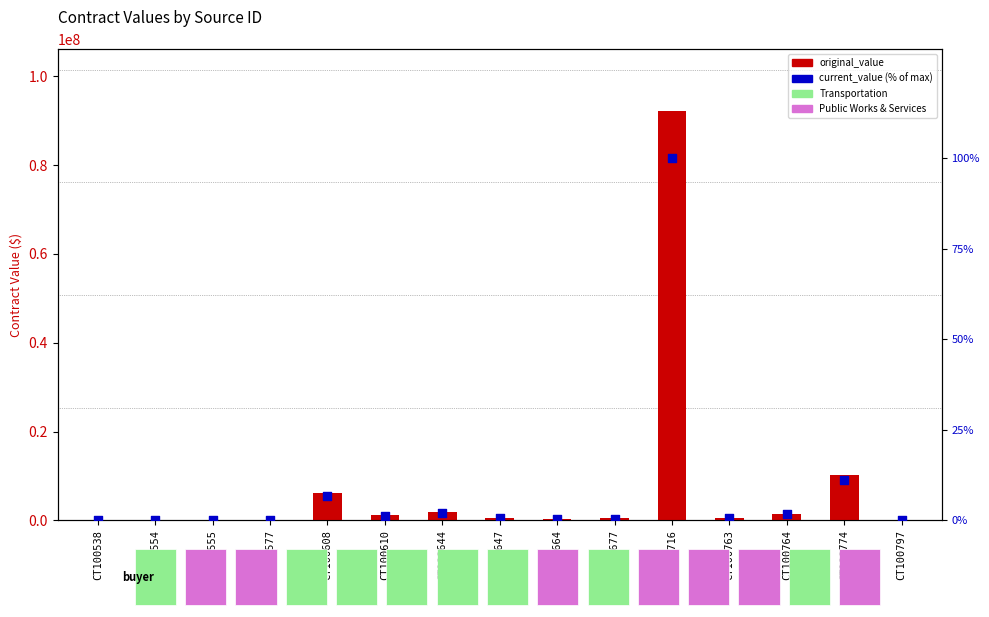

Which series contains the lowest Y value?

current_value (% of max)